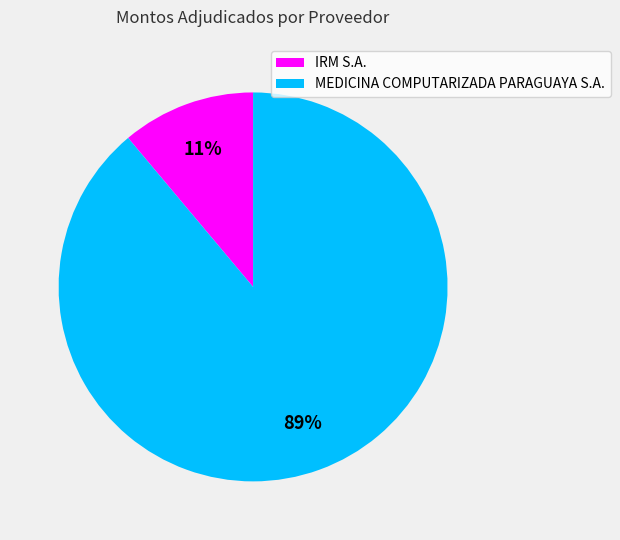

The MEDICINA COMPUTARIZADA PARAGUAYA S.A. slice represents 83% of the pie. True or false?

False